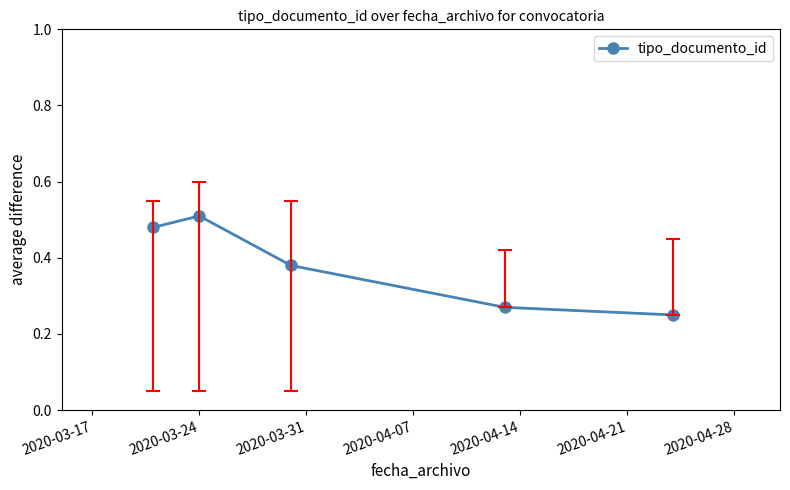

How many values are between 0 and 1?

5